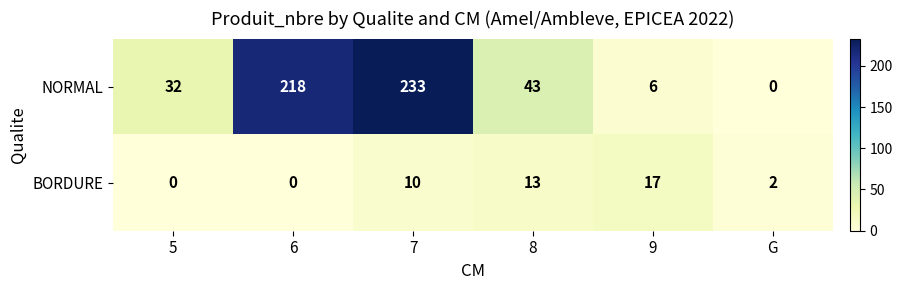

How many positive values does the BORDURE series have?

4